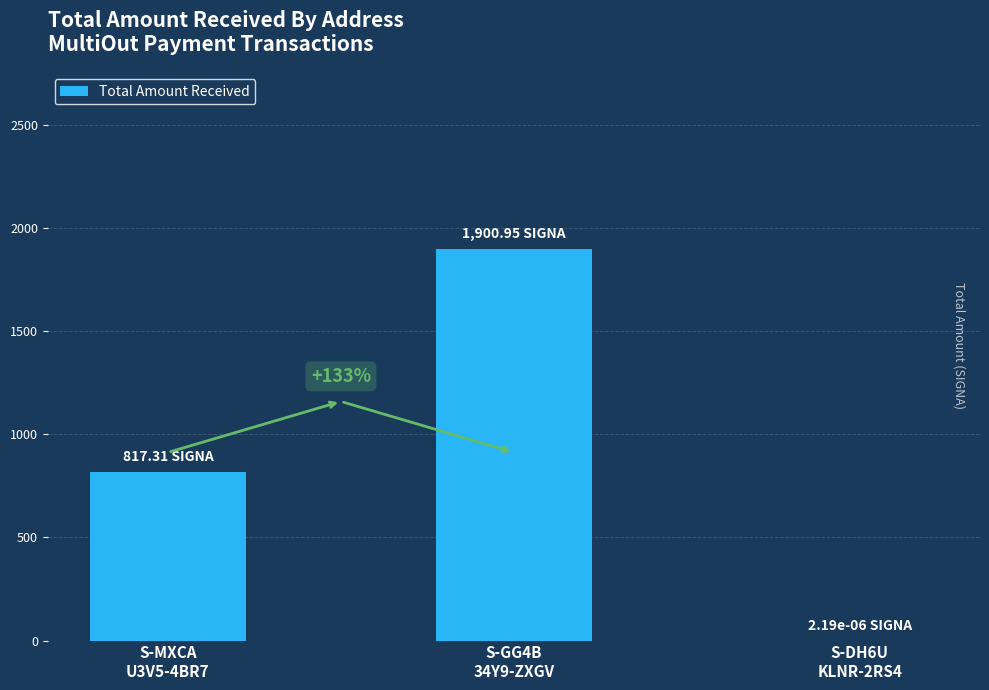

Between S-MXCA
U3V5-4BR7 and S-DH6U
KLNR-2RS4, which is larger?

S-MXCA
U3V5-4BR7